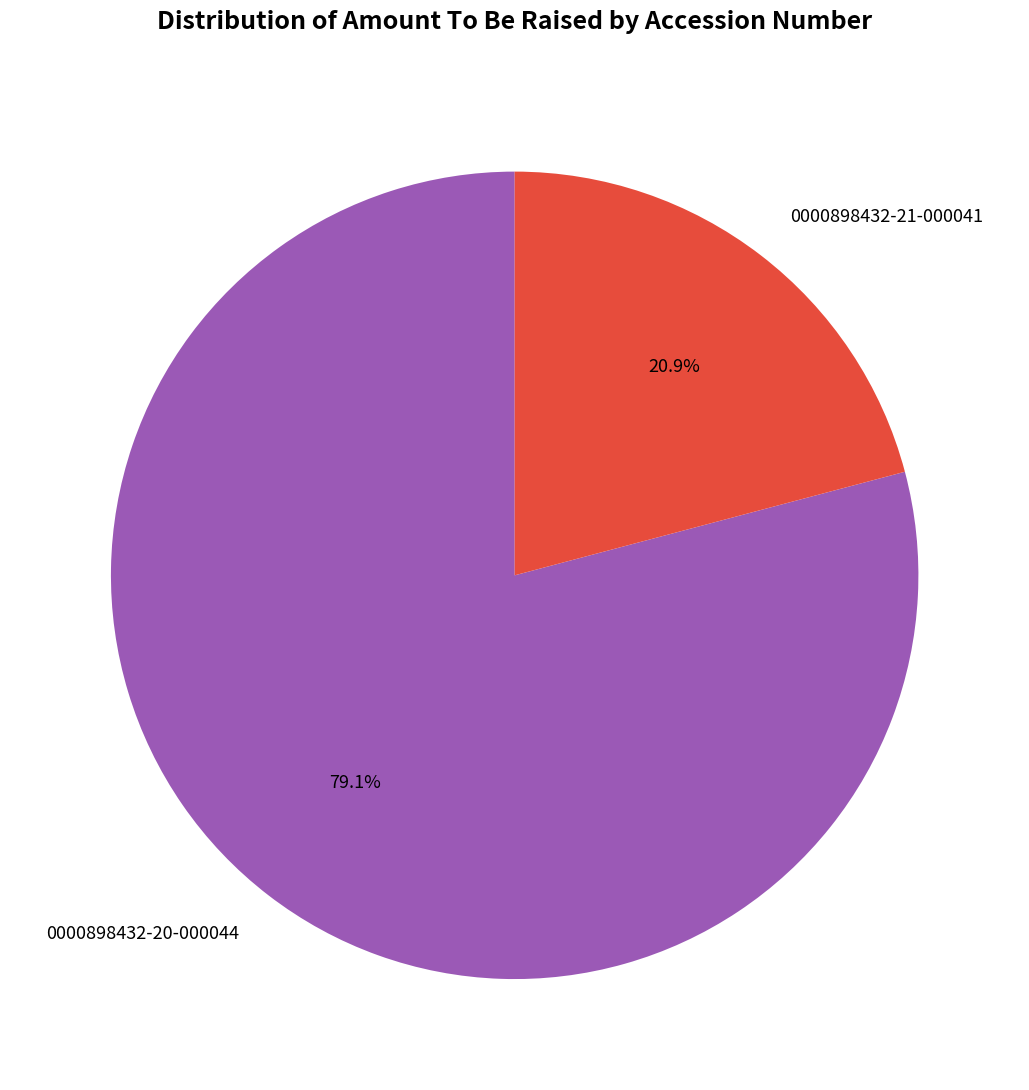

Do 0000898432-21-000041 and 0000898432-20-000044 together represent more than half of the pie?

Yes